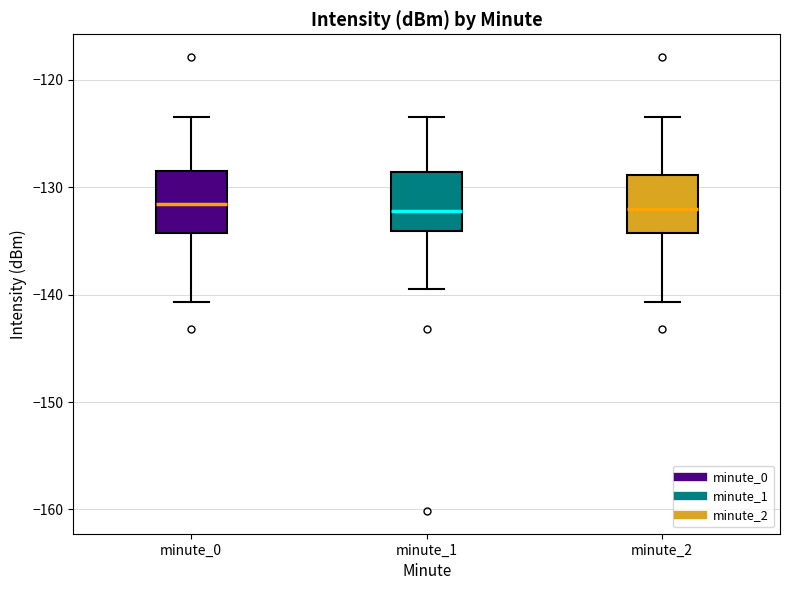

Reading left to right, read every box against the y-axis: the position of its median line, the range the box covers, and the ends of its whiskers. The values are not printed on the chart, so give them approximately, as read against the axis.

minute_0: median -132, box -134 to -128, whiskers -141 to -123
minute_1: median -132, box -134 to -129, whiskers -139 to -123
minute_2: median -132, box -134 to -129, whiskers -141 to -123